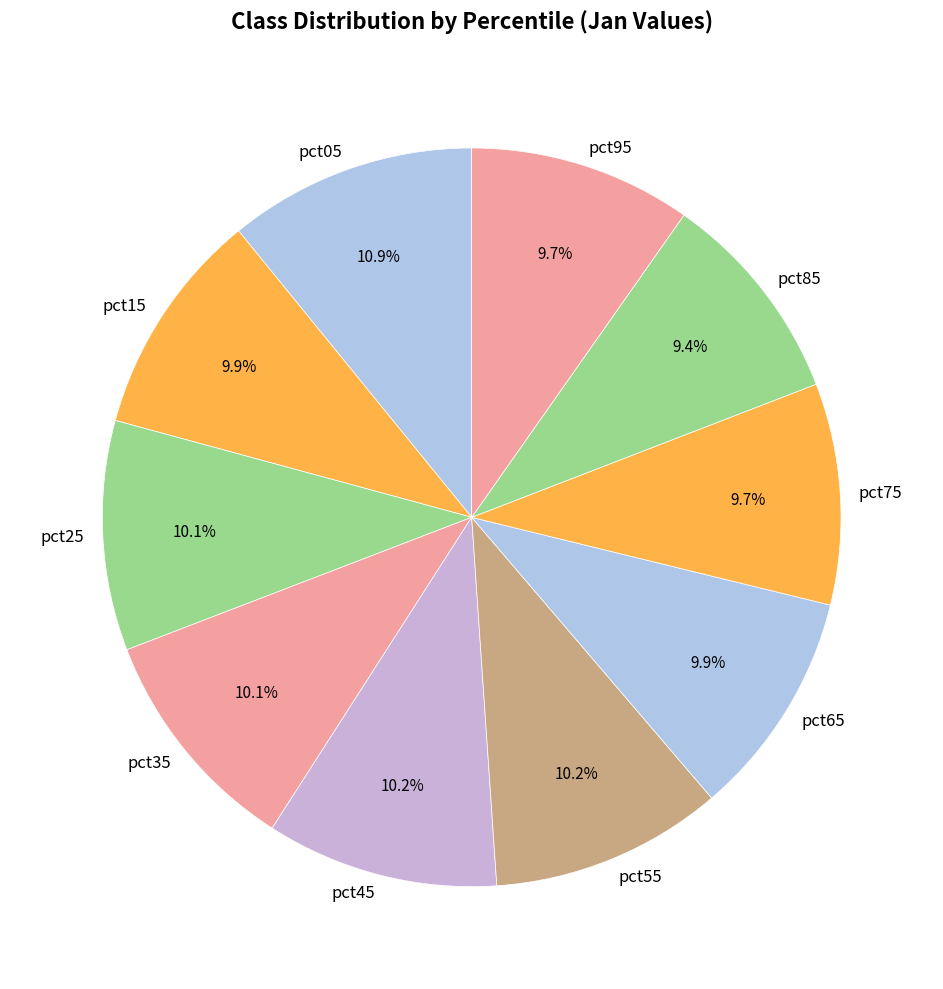

Between pct15 and pct85, which is larger?

pct15